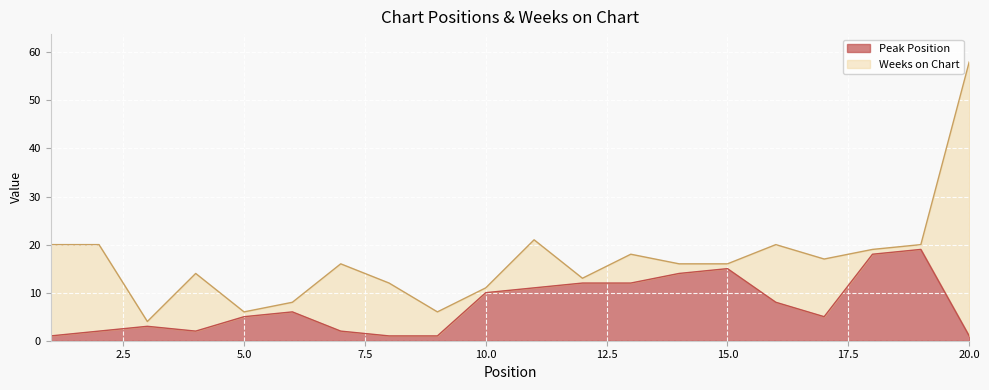

What is the difference between the values at 9 and 2?

1